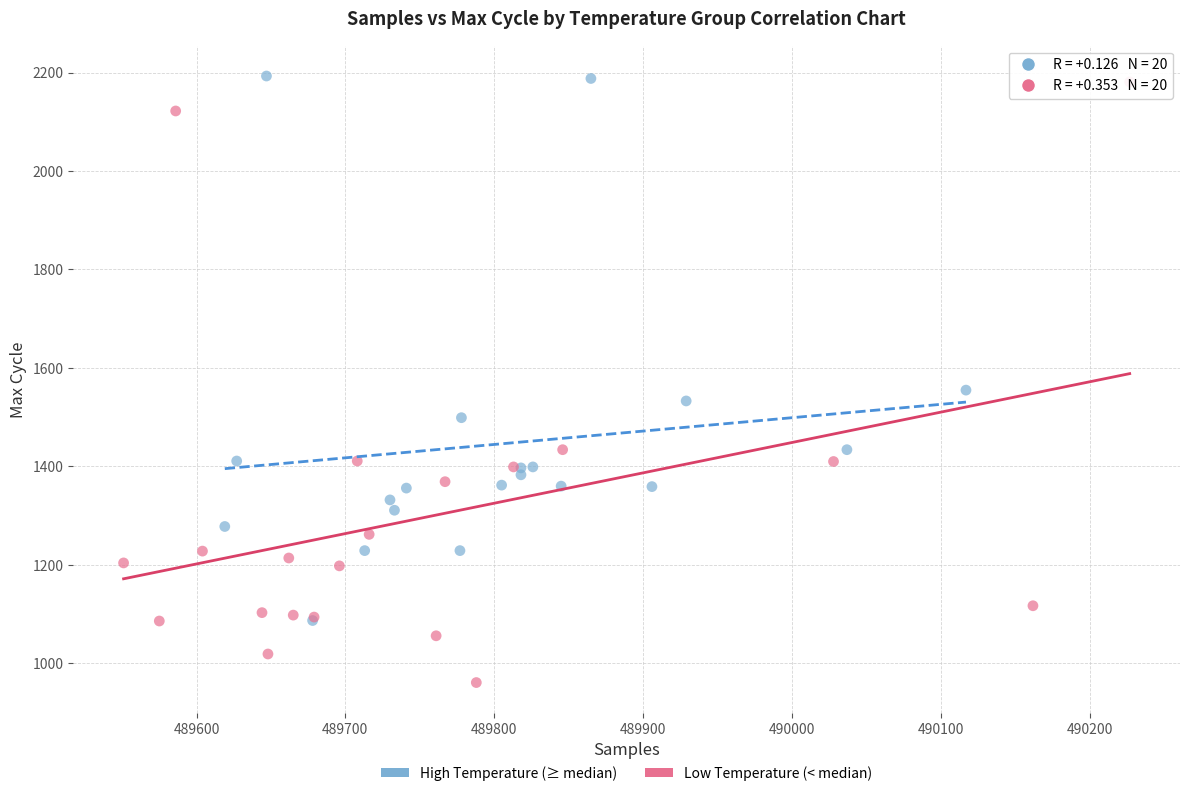

Which series has the largest Y range (max minus min)?

Low Temperature (< median)